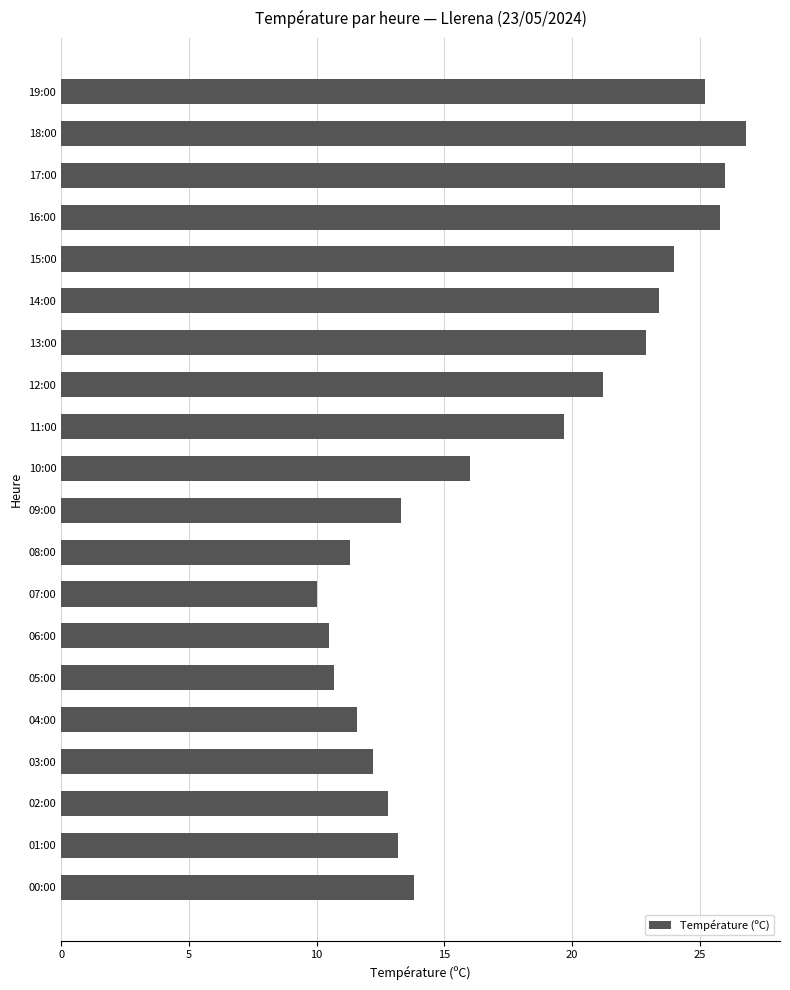

What is the label of the 3rd bar from the top?

17:00